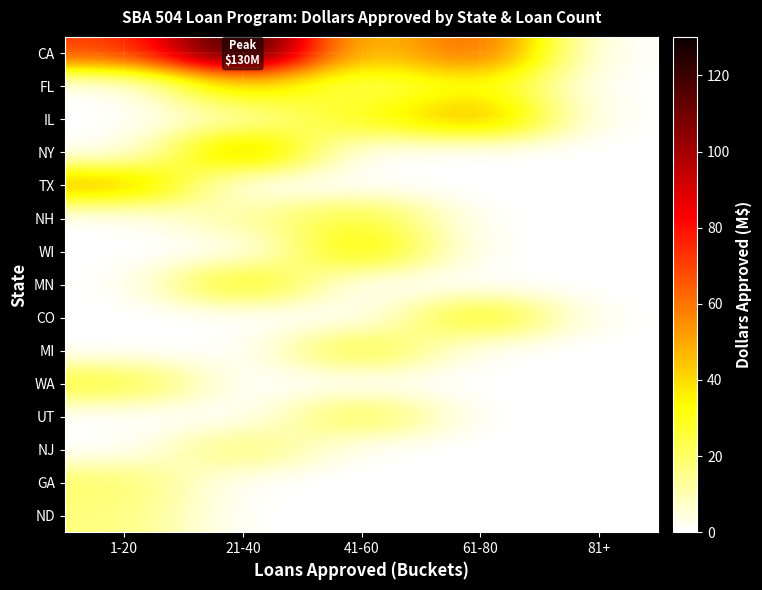

Between 21-40 and 41-60, which is larger?

21-40